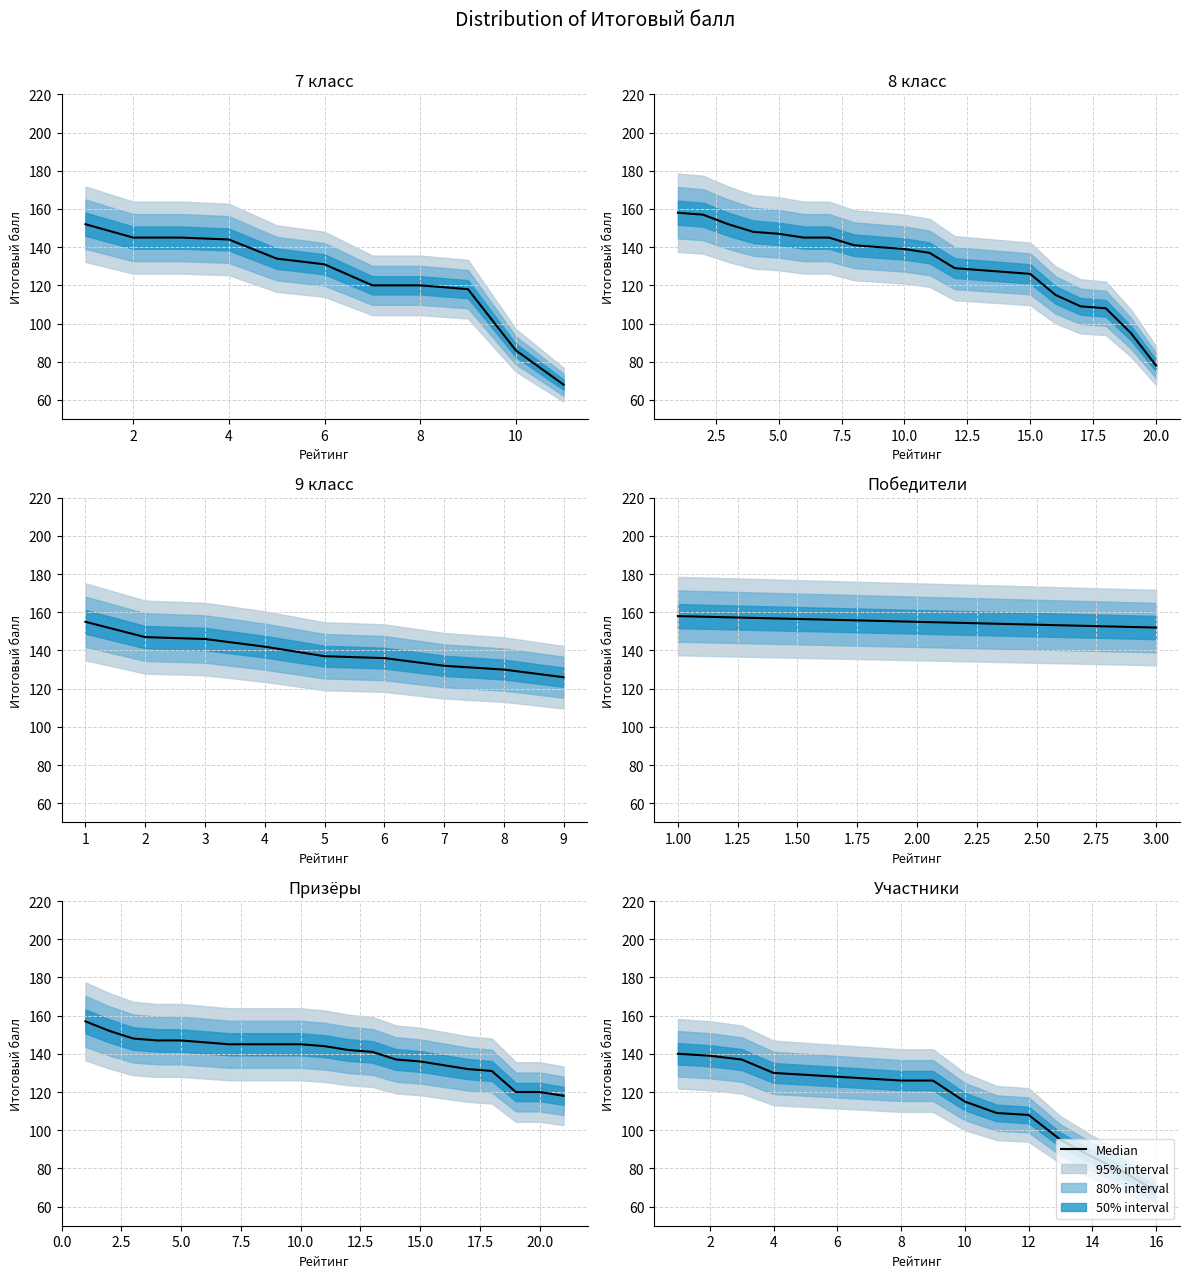

What is the approximate value at 4?

137